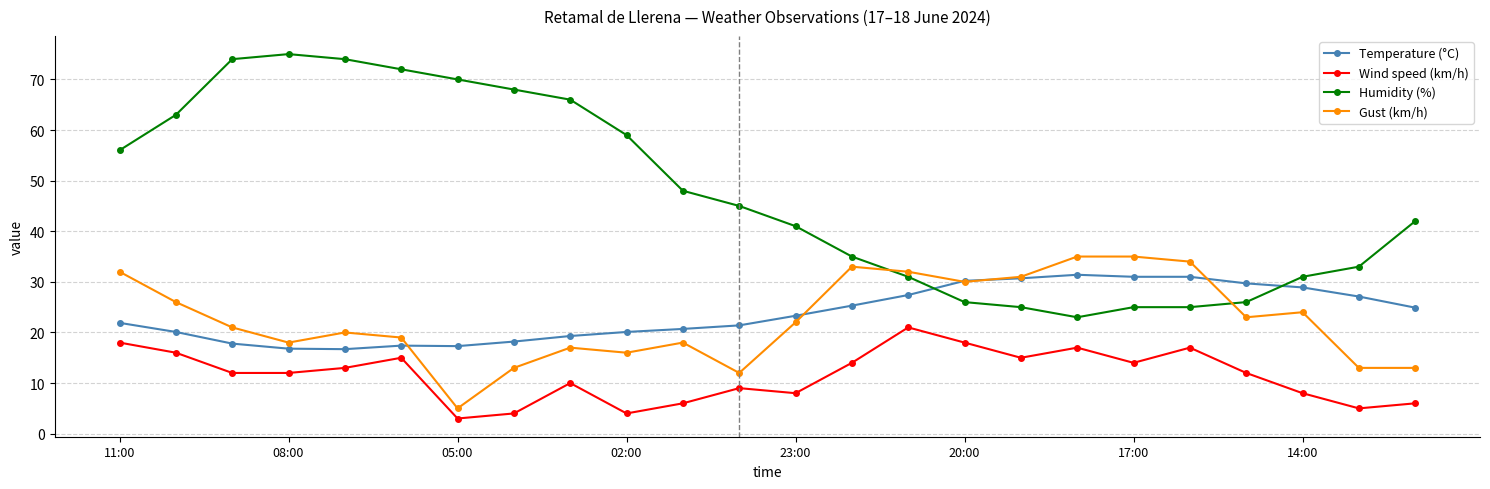

Which series has the largest total across all categories?

Humidity (%)